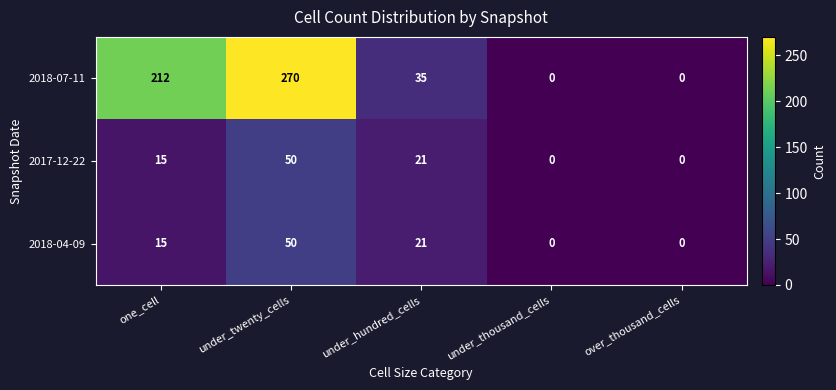

What is the greatest value displayed?

270